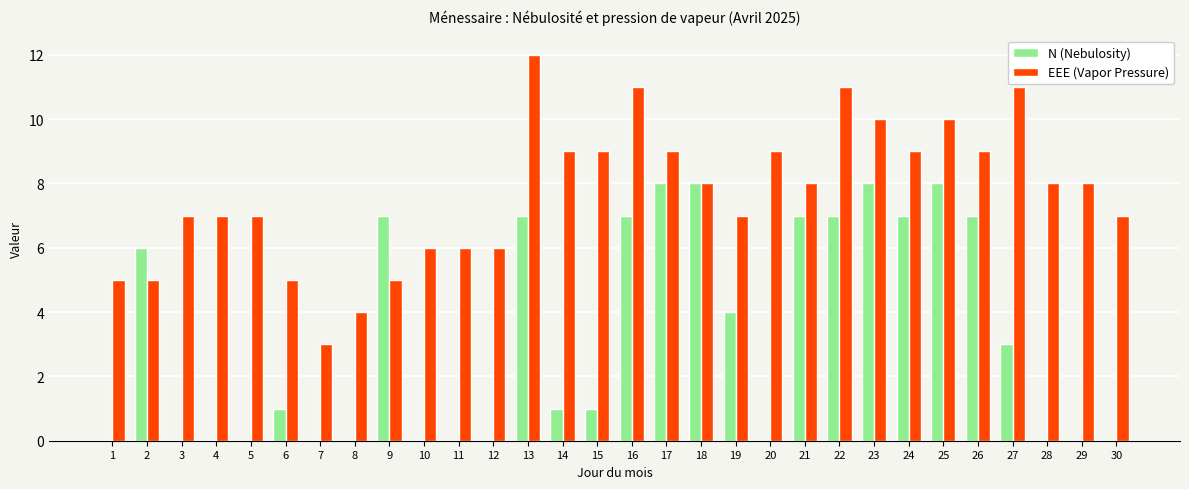

The value of EEE (Vapor Pressure) at 1 is 1. True or false?

False